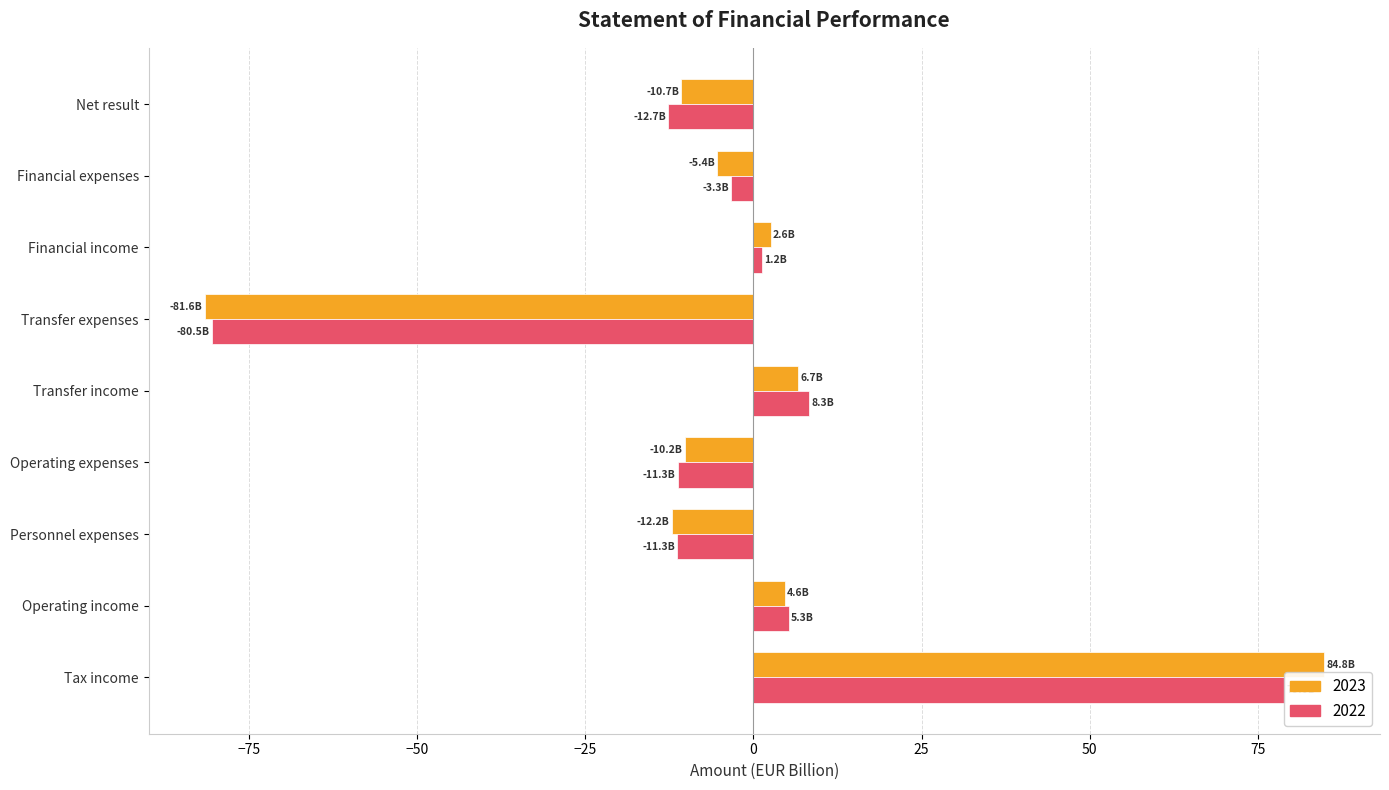

At which label does 2023 reach its minimum?

Transfer expenses